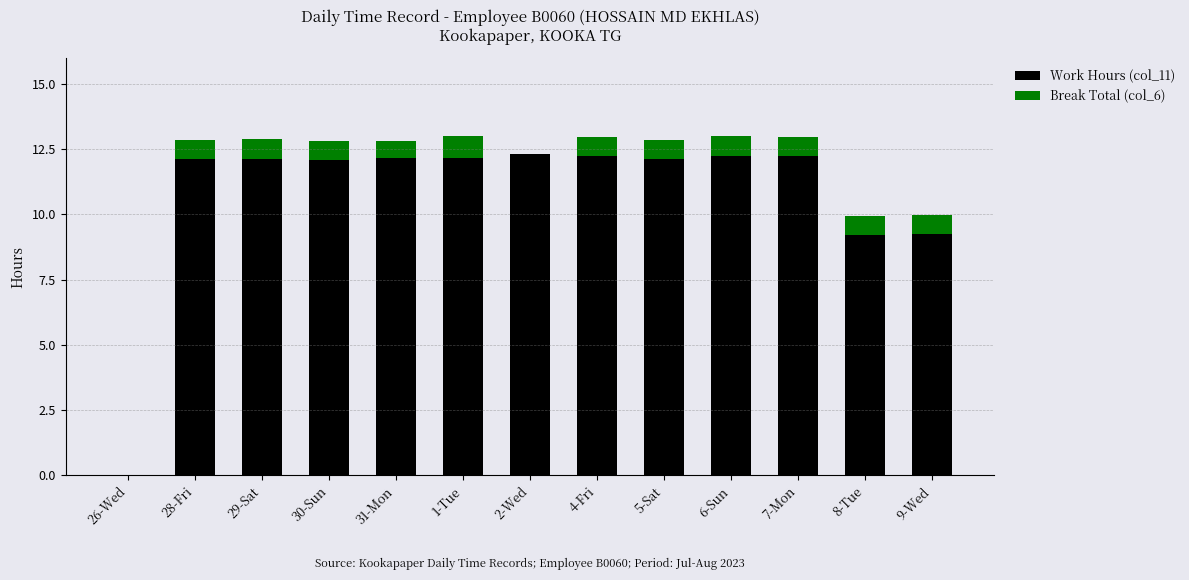

True or false: Work Hours (col_11) has a value of 12.3 at 2-Wed.

True